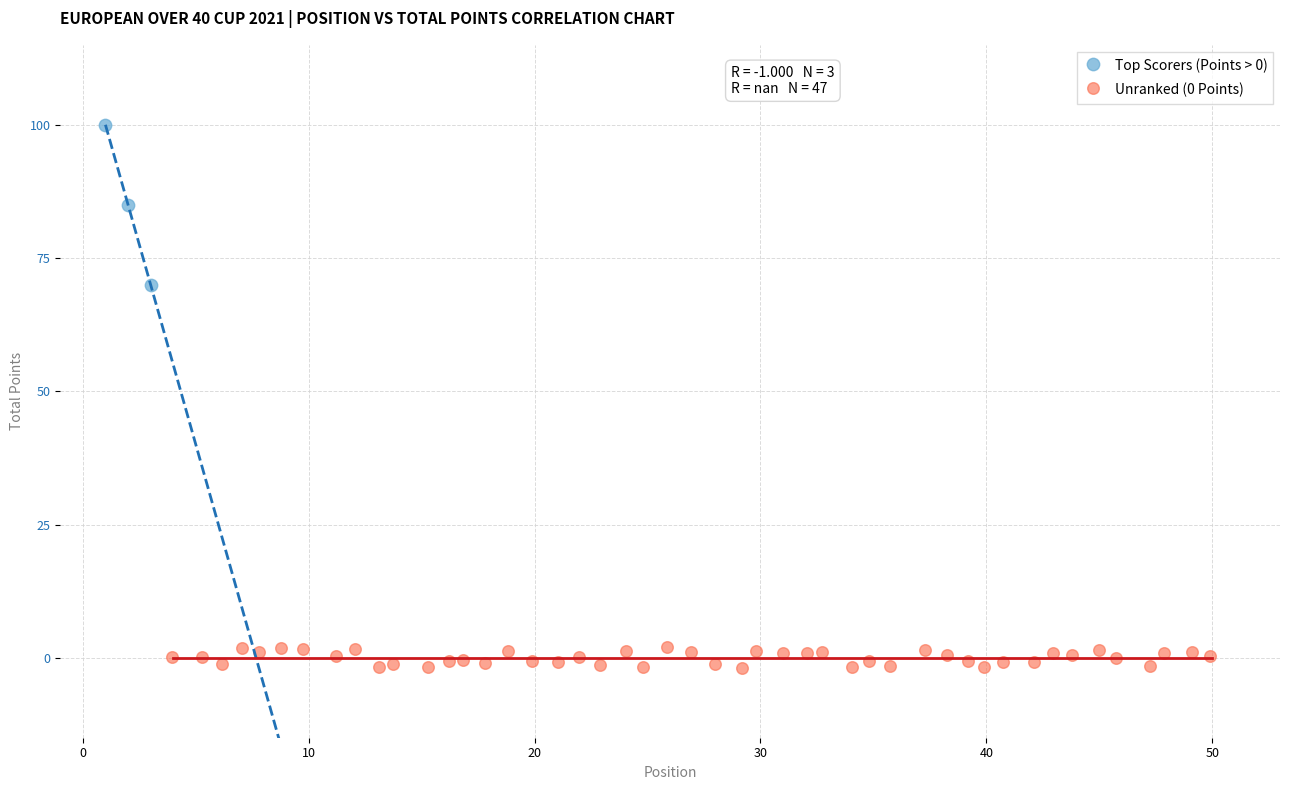

What are all the series names shown in the legend?

Top Scorers (Points > 0), Unranked (0 Points)